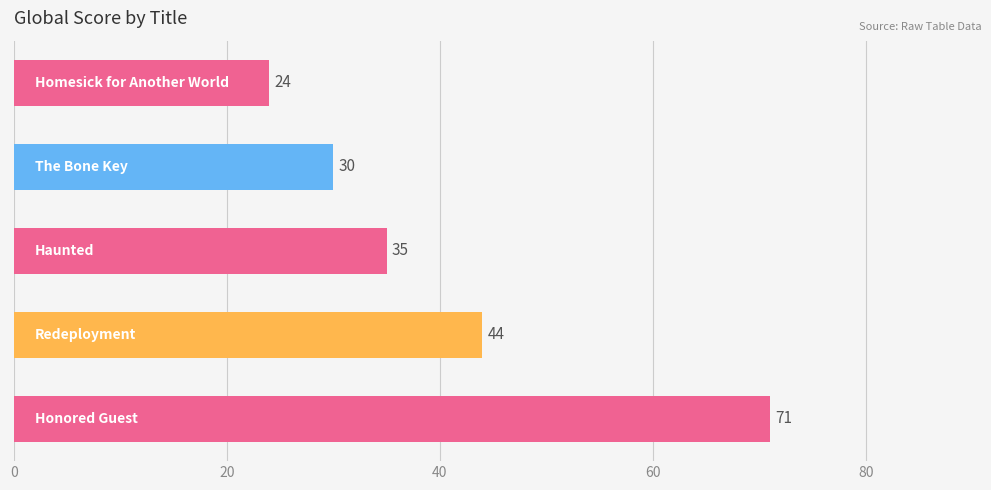

What is the difference between the maximum and second lowest values?

41